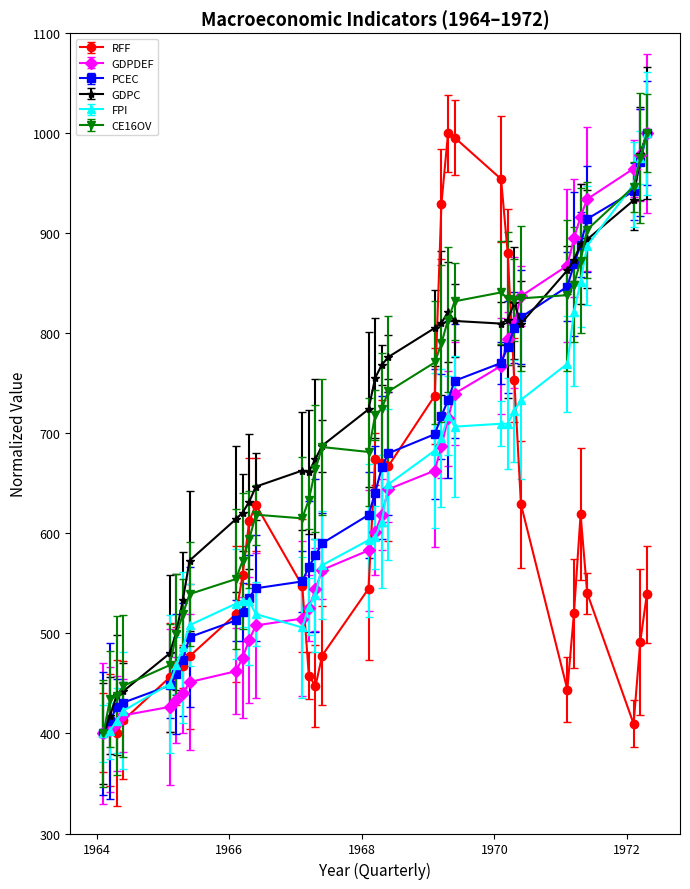

Reading left to right, extract all data points from this chart.

RFF: 1964.1=400.7	1964.2=403.6	1964.3=400.0	1964.4=413.1	1965.1=456.1	1965.2=467.4	1965.3=467.0	1965.4=477.2	1966.1=519.3	1966.2=558.2	1966.3=612.1	1966.4=628.5	1967.1=547.8	1967.2=457.9	1967.3=447.3	1967.4=477.9	1968.1=544.6	1968.2=674.2	1968.3=670.2	1968.4=667.3	1969.1=737.6	1969.2=929.3	1969.3=1000.0	1969.4=995.6	1970.1=954.2	1970.2=880.4	1970.3=753.1	1970.4=629.1	1971.1=443.9	1971.2=520.3	1971.3=618.9	1971.4=540.3	1972.1=409.6	1972.2=491.5	1972.3=539.2
GDPDEF: 1964.1=400.0	1964.2=403.6	1964.3=410.1	1964.4=418.1	1965.1=426.6	1965.2=433.7	1965.3=440.0	1965.4=451.4	1966.1=462.2	1966.2=475.7	1966.3=493.5	1966.4=508.0	1967.1=514.9	1967.2=525.6	1967.3=544.0	1967.4=563.5	1968.1=583.0	1968.2=601.2	1968.3=618.6	1968.4=644.2	1969.1=662.8	1969.2=687.1	1969.3=715.0	1969.4=739.8	1970.1=767.4	1970.2=794.6	1970.3=810.7	1970.4=837.0	1971.1=867.6	1971.2=895.1	1971.3=916.6	1971.4=934.1	1972.1=964.6	1972.2=978.3	1972.3=1000.0
PCEC: 1964.1=400.0	1964.2=412.6	1964.3=426.7	1964.4=430.8	1965.1=448.0	1965.2=459.1	1965.3=473.9	1965.4=496.3	1966.1=513.0	1966.2=521.3	1966.3=535.9	1966.4=545.1	1967.1=551.9	1967.2=566.6	1967.3=578.0	1967.4=590.1	1968.1=618.4	1968.2=640.3	1968.3=665.9	1968.4=680.1	1969.1=699.1	1969.2=717.1	1969.3=733.5	1969.4=752.5	1970.1=770.3	1970.2=786.4	1970.3=805.5	1970.4=816.1	1971.1=846.6	1971.2=868.9	1971.3=888.4	1971.4=914.3	1972.1=942.0	1972.2=970.9	1972.3=1000.0
GDPC: 1964.1=400.0	1964.2=417.8	1964.3=438.2	1964.4=442.3	1965.1=480.0	1965.2=501.3	1965.3=533.8	1965.4=572.8	1966.1=614.3	1966.2=620.7	1966.3=631.6	1966.4=646.7	1967.1=662.8	1967.2=661.7	1967.3=674.4	1967.4=687.6	1968.1=724.0	1968.2=755.3	1968.3=768.4	1968.4=776.3	1969.1=805.3	1969.2=810.3	1969.3=821.4	1969.4=812.3	1970.1=809.7	1970.2=813.7	1970.3=830.4	1970.4=809.7	1971.1=863.0	1971.2=873.7	1971.3=888.9	1971.4=893.8	1972.1=932.9	1972.2=979.4	1972.3=1000.0
FPI: 1964.1=400.0	1964.2=402.9	1964.3=412.8	1964.4=422.7	1965.1=449.5	1965.2=468.1	1965.3=486.1	1965.4=508.2	1966.1=529.8	1966.2=532.7	1966.3=532.1	1966.4=519.3	1967.1=505.9	1967.2=526.9	1967.3=537.9	1967.4=568.2	1968.1=593.2	1968.2=596.1	1968.3=611.8	1968.4=649.1	1969.1=682.8	1969.2=695.6	1969.3=717.7	1969.4=706.7	1970.1=709.6	1970.2=709.6	1970.3=722.4	1970.4=733.5	1971.1=769.5	1971.2=821.3	1971.3=851.6	1971.4=887.7	1972.1=948.8	1972.2=975.6	1972.3=1000.0
CE16OV: 1964.1=400.0	1964.2=434.2	1964.3=437.6	1964.4=447.6	1965.1=468.3	1965.2=499.0	1965.3=519.5	1965.4=539.3	1966.1=554.4	1966.2=572.6	1966.3=594.0	1966.4=618.7	1967.1=615.0	1967.2=633.6	1967.3=664.5	1967.4=686.3	1968.1=681.4	1968.2=718.1	1968.3=724.7	1968.4=741.9	1969.1=770.9	1969.2=789.9	1969.3=813.7	1969.4=832.0	1970.1=840.9	1970.2=834.6	1970.3=833.7	1970.4=834.9	1971.1=838.1	1971.2=848.7	1971.3=872.5	1971.4=903.7	1972.1=946.4	1972.2=975.1	1972.3=1000.0